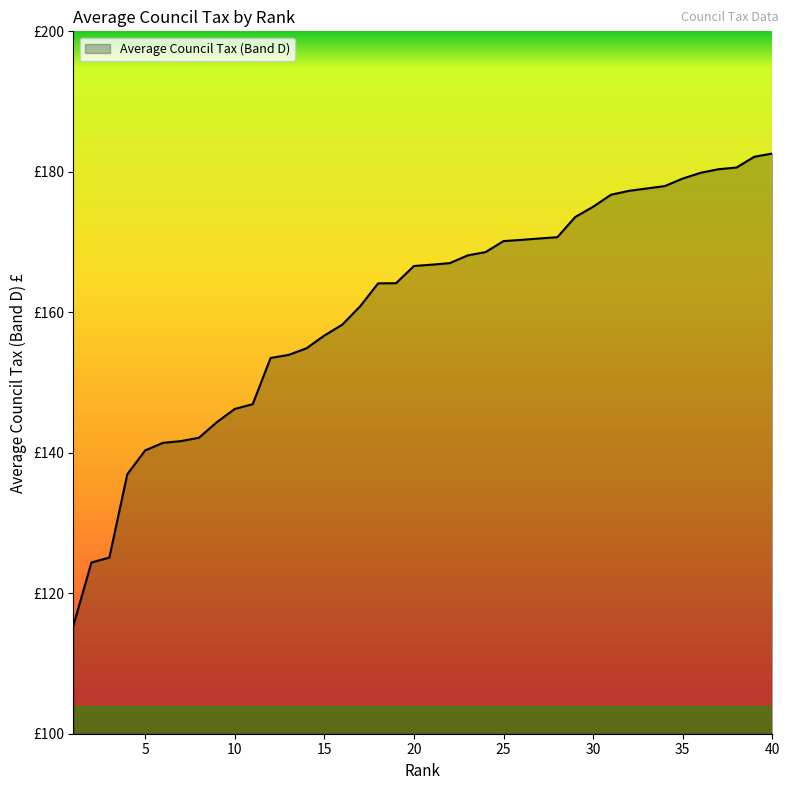

Where is the data nearest to the value 149?

11